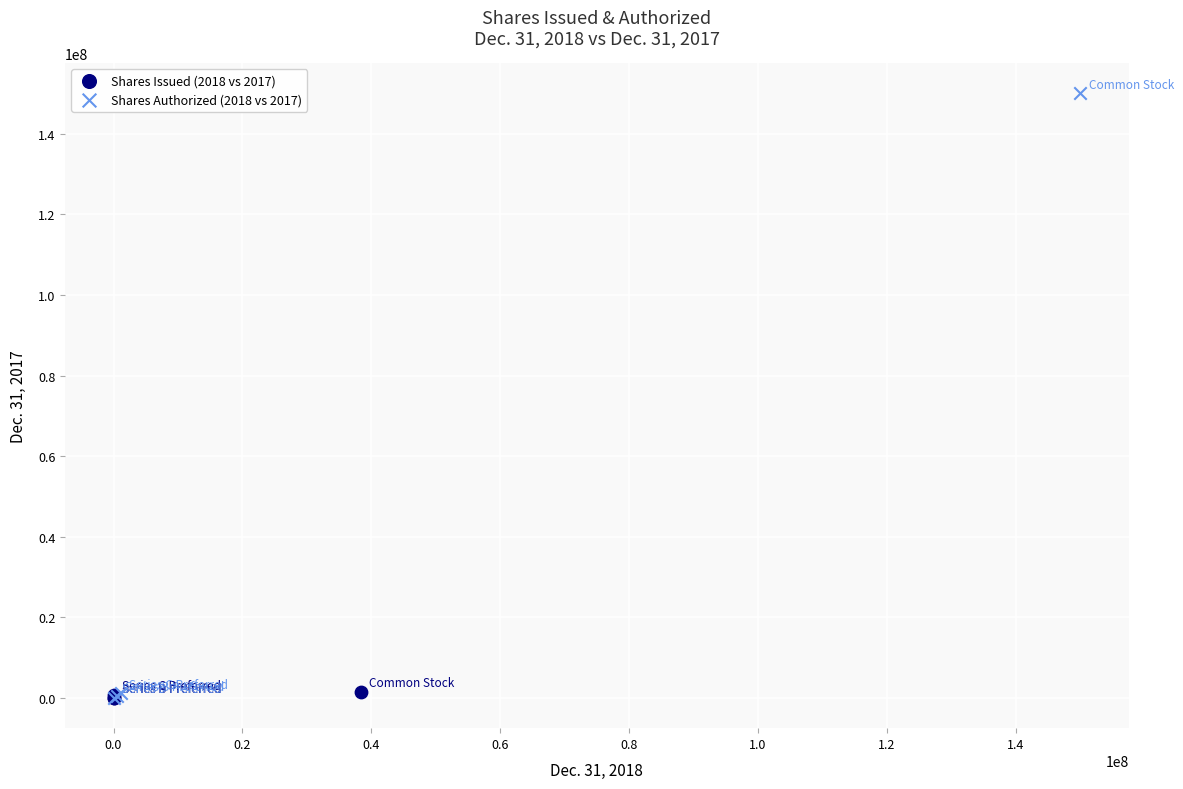

Which series has the widest spread of Y values?

Shares Authorized (2018 vs 2017)